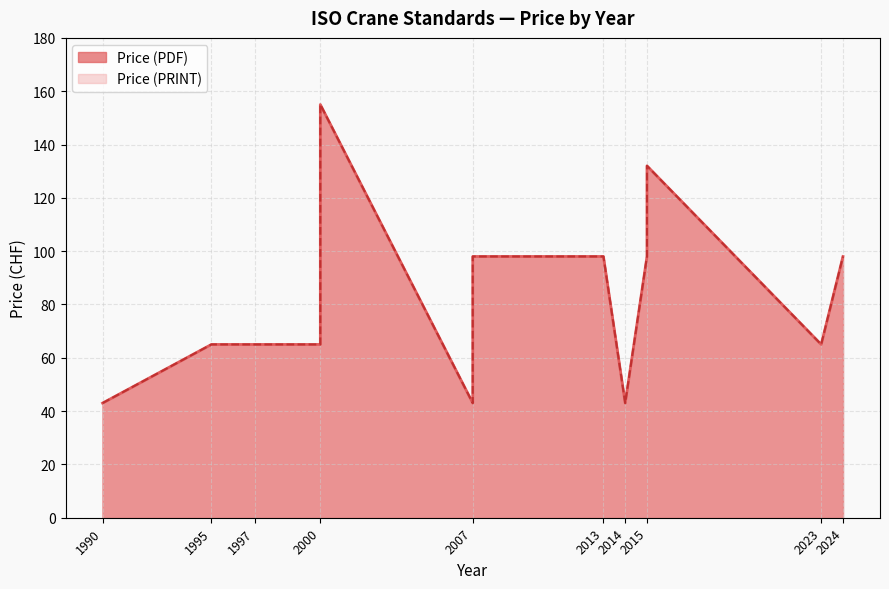

How many lines are shown in the chart?

2